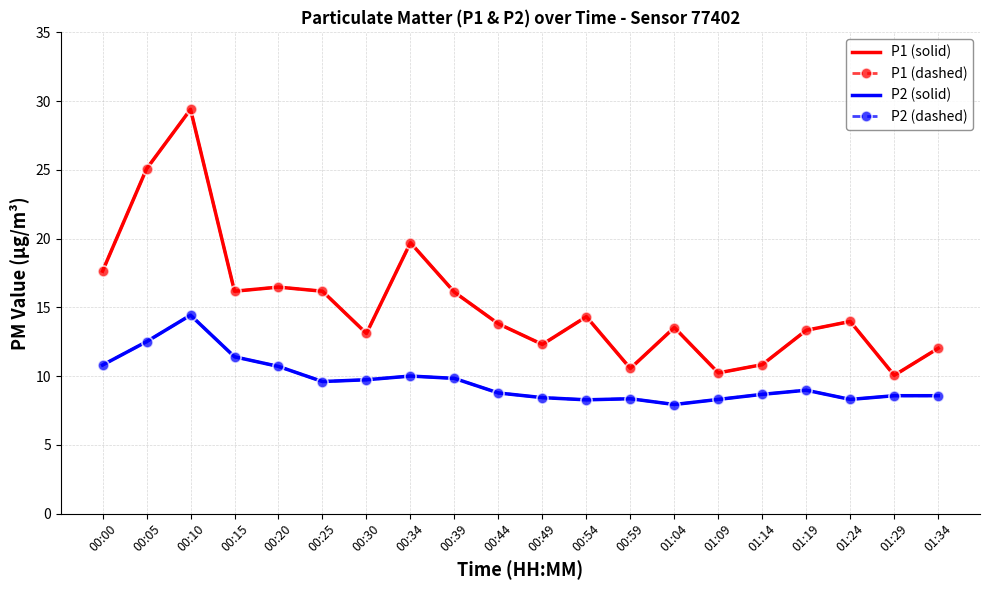

List the series in order of their peak value, lowest first.

P2 (solid), P2 (dashed), P1 (solid), P1 (dashed)